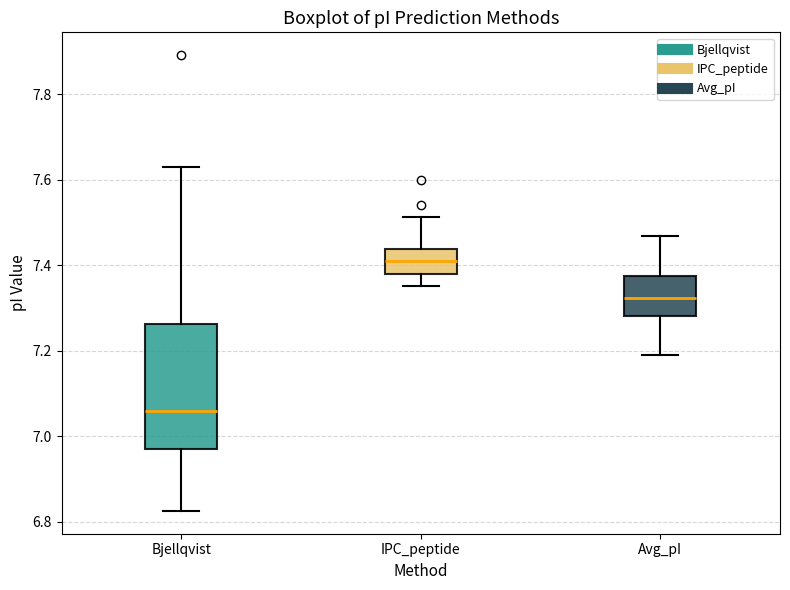

Reading left to right, transcribe this box plot: for each box, give where its median line is, the range the box spans, and where its two whiskers end, as read against the y-axis. The values are not printed on the chart, so give them approximately, as read against the axis.

Bjellqvist: median 7.06, box 6.98 to 7.26, whiskers 6.82 to 7.62
IPC_peptide: median 7.42, box 7.38 to 7.44, whiskers 7.36 to 7.52
Avg_pI: median 7.32, box 7.28 to 7.38, whiskers 7.20 to 7.46